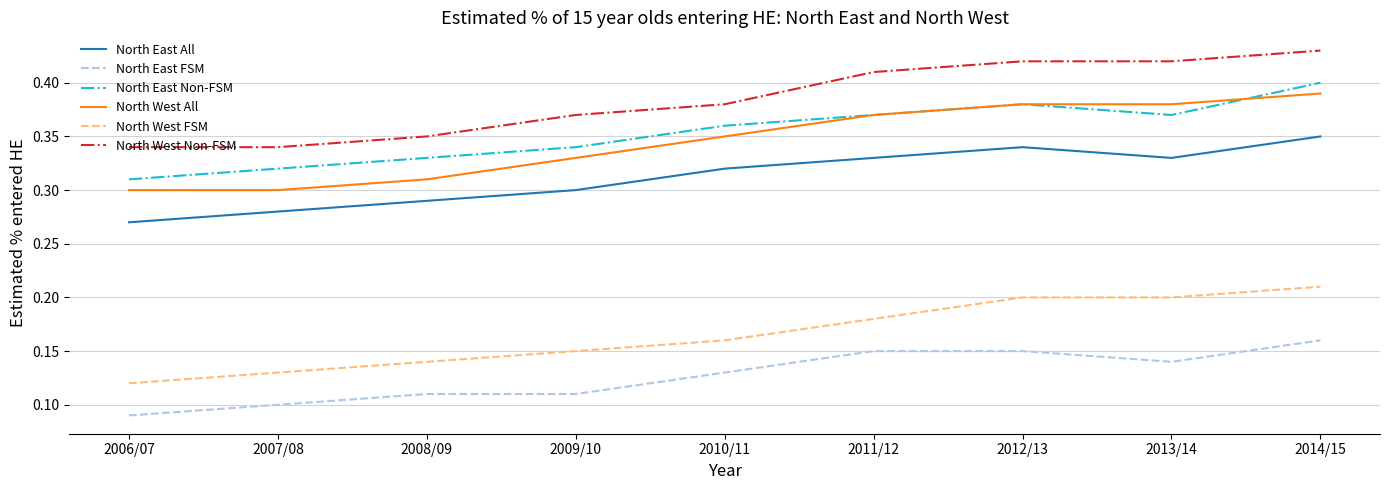

Which label corresponds to the smallest value in the chart?

2006/07